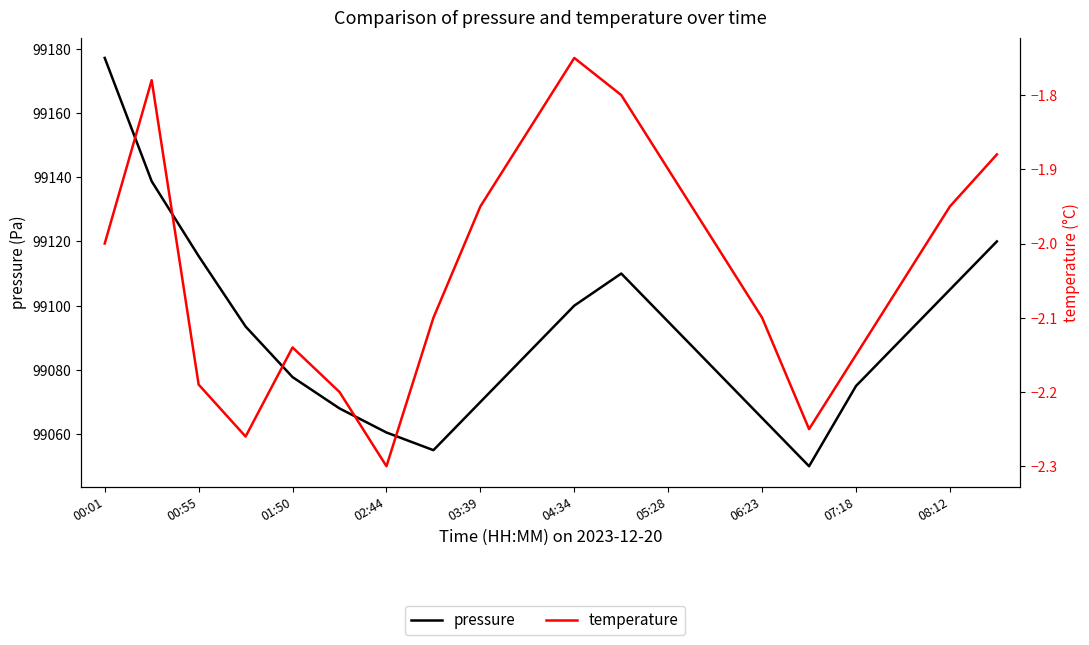

True or false: temperature has more than 1 interior local peaks.

True